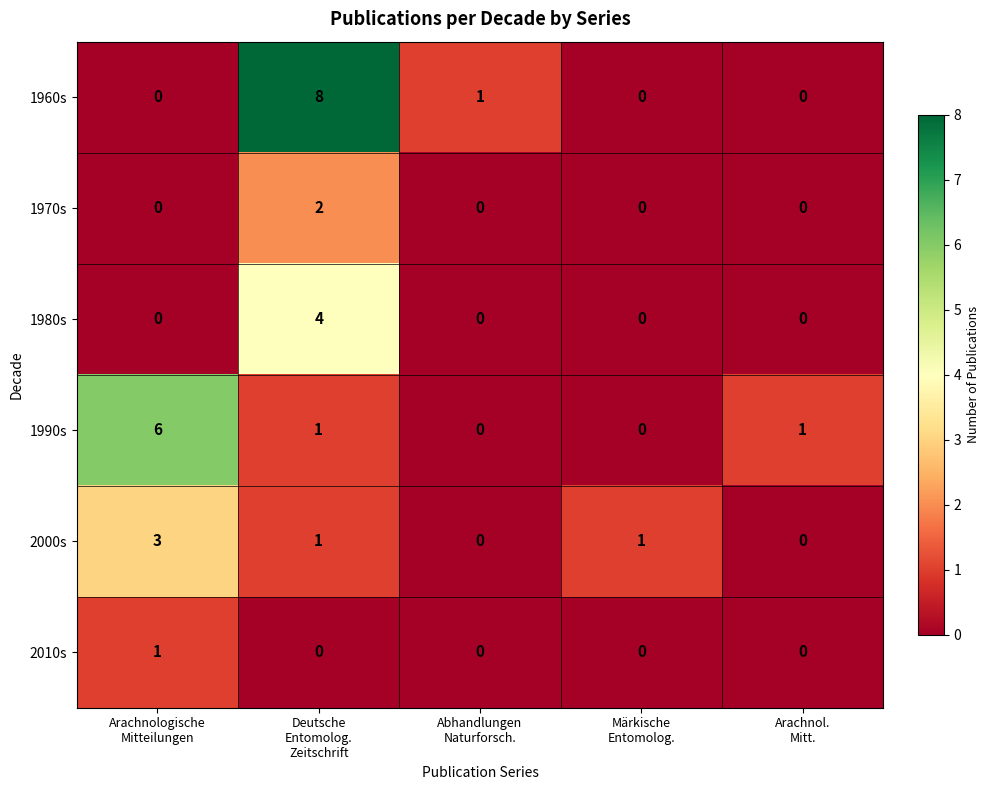

How many 1990s values are between 0 and 1?

4